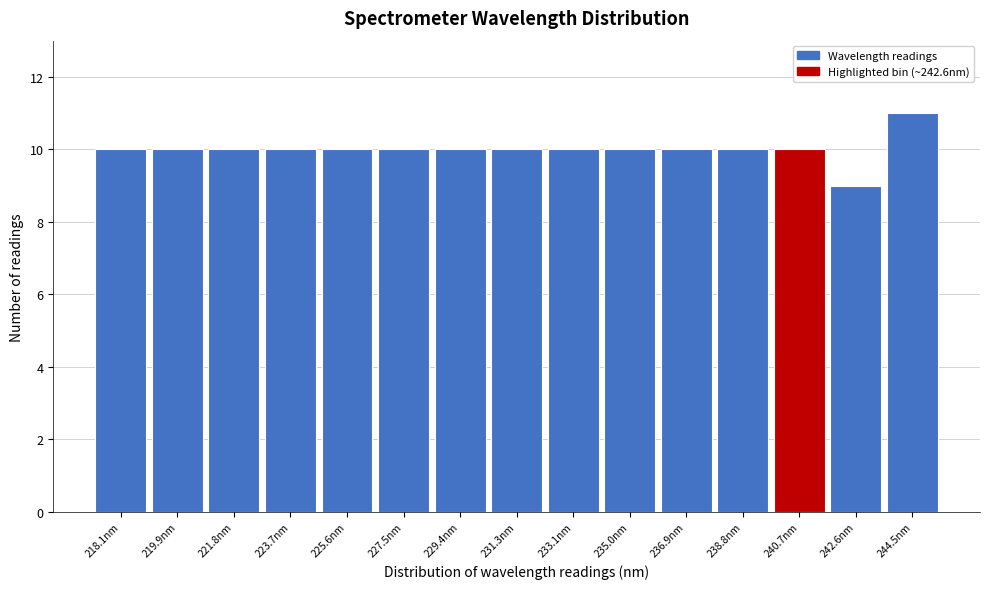

Reading right to left, transcribe all the data shown in this chart.

244.5nm=11	242.6nm=9	240.7nm=10	238.8nm=10	236.9nm=10	235.0nm=10	233.1nm=10	231.3nm=10	229.4nm=10	227.5nm=10	225.6nm=10	223.7nm=10	221.8nm=10	219.9nm=10	218.1nm=10